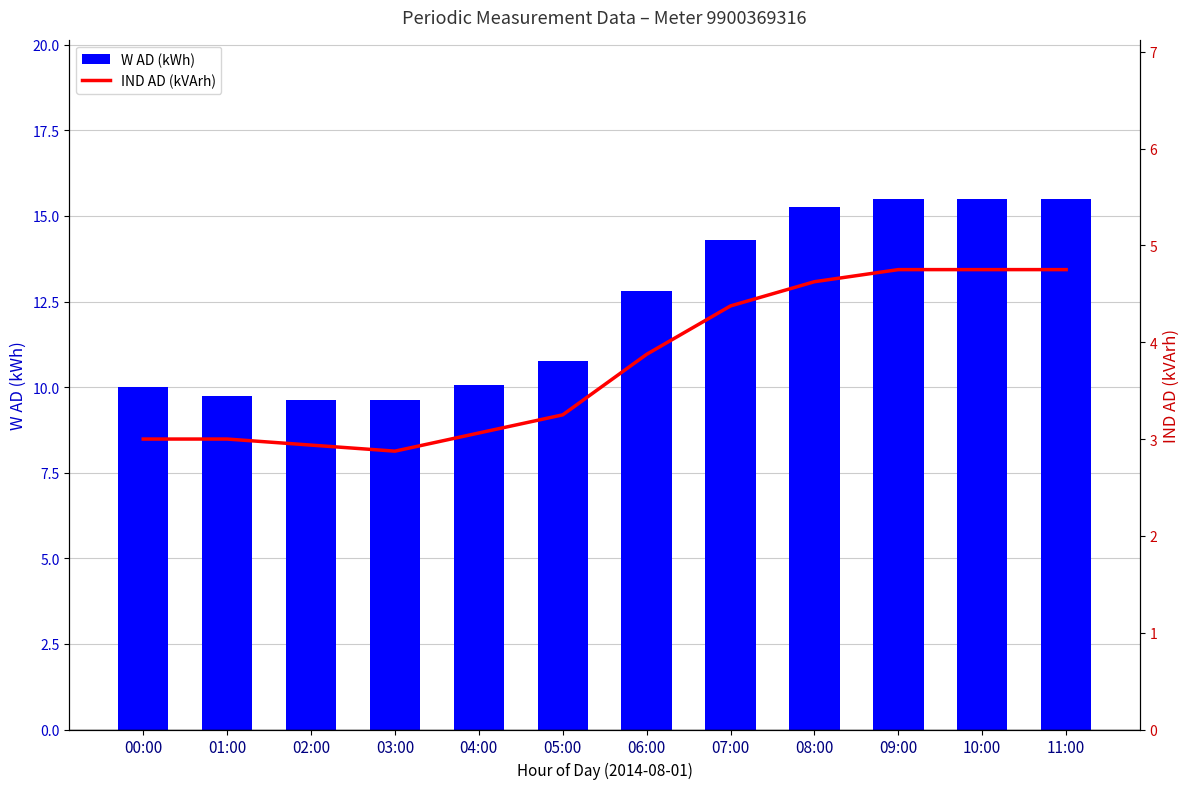

At 10:00, list the series in order from largest to smallest.

W AD (kWh), IND AD (kVArh)